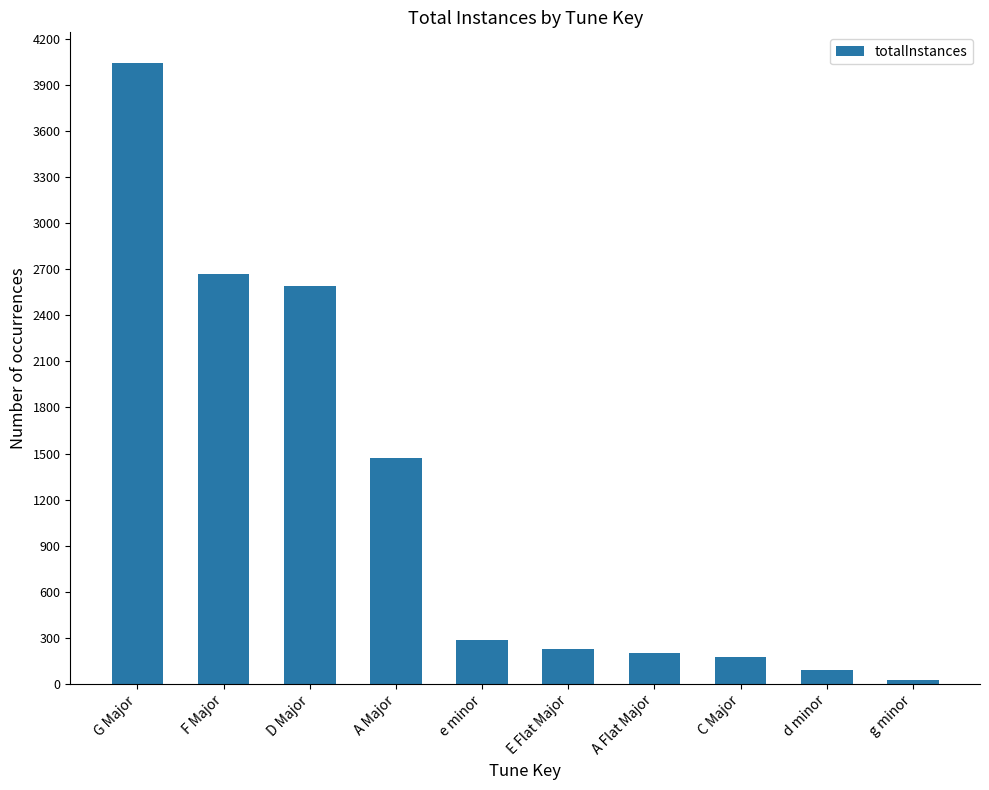

Reading left to right, what are all the values shown in this chart?

4041	2670	2589	1469	283	229	201	176	91	23